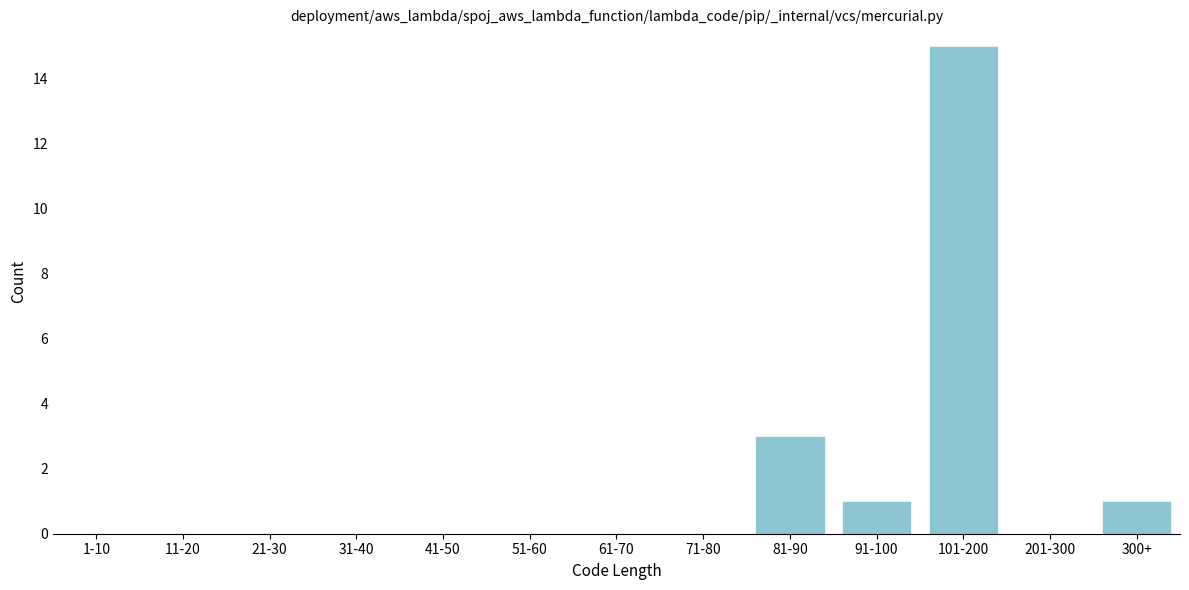

Reading left to right, what are all the values shown in this chart?

1-10=0	11-20=0	21-30=0	31-40=0	41-50=0	51-60=0	61-70=0	71-80=0	81-90=3	91-100=1	101-200=15	201-300=0	300+=1